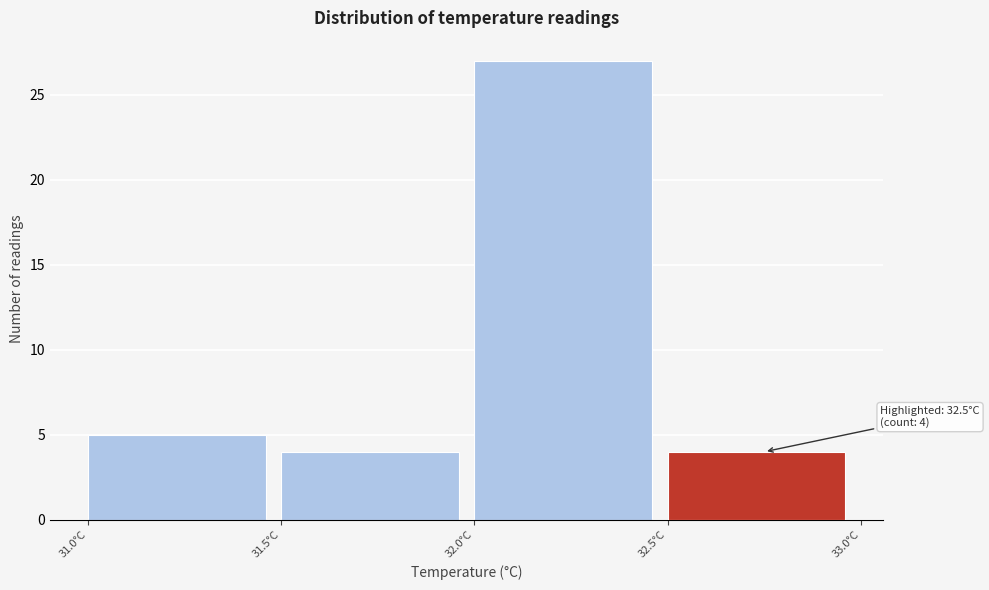

Over which range of the x-axis is the bar tallest?

32.0 to 32.5